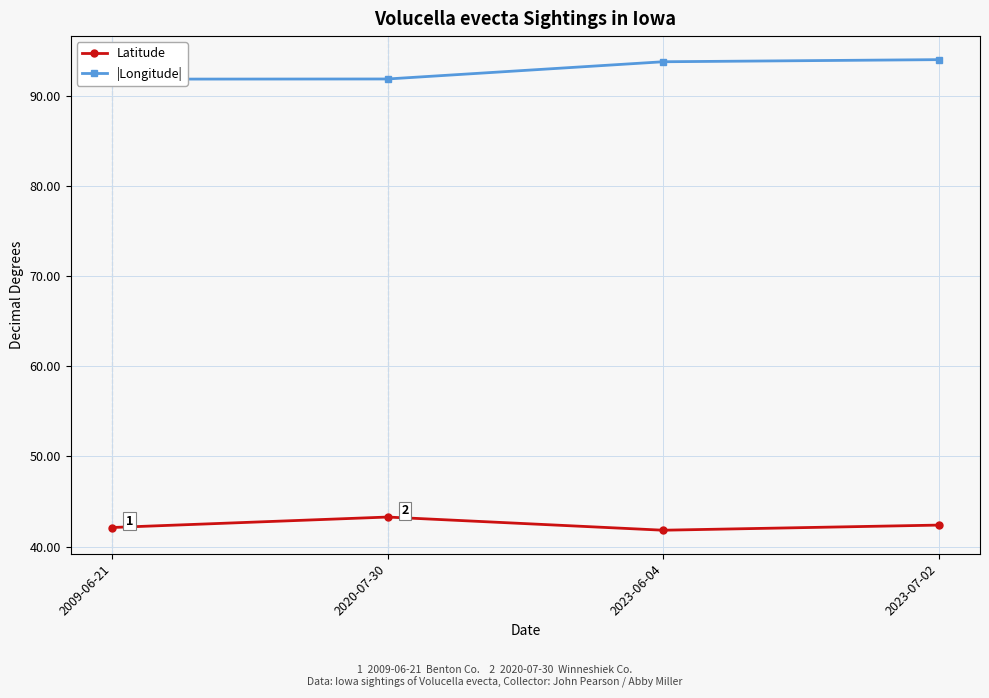

What position from the right is 2023-07-02?

1